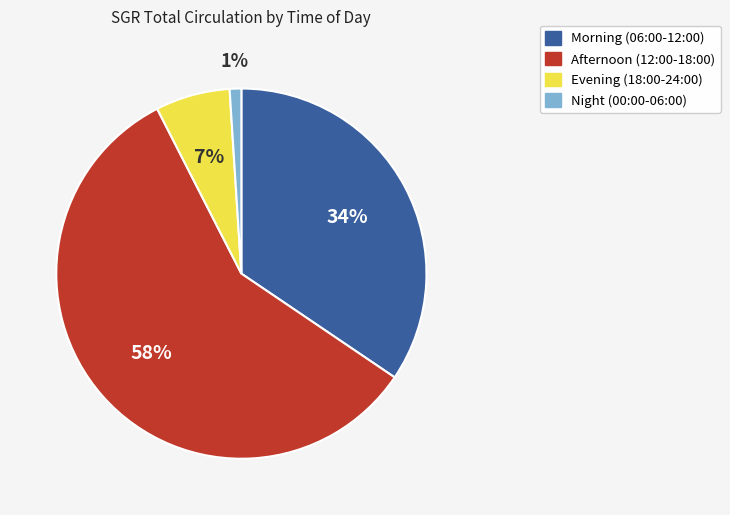

To the nearest percent, what is the difference between the largest and smallest slice percentages?

57%